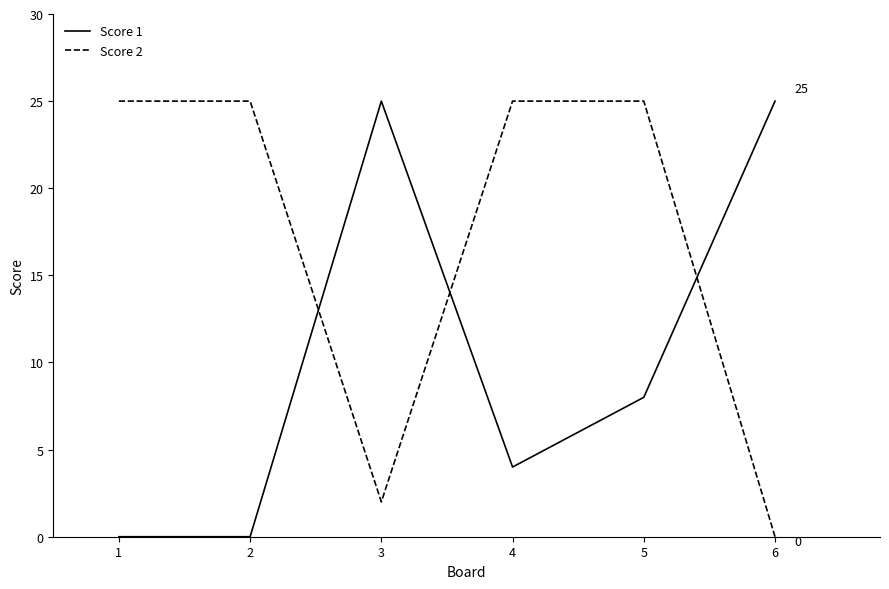

Is it true that Score 2 equals 25 at 4?

True